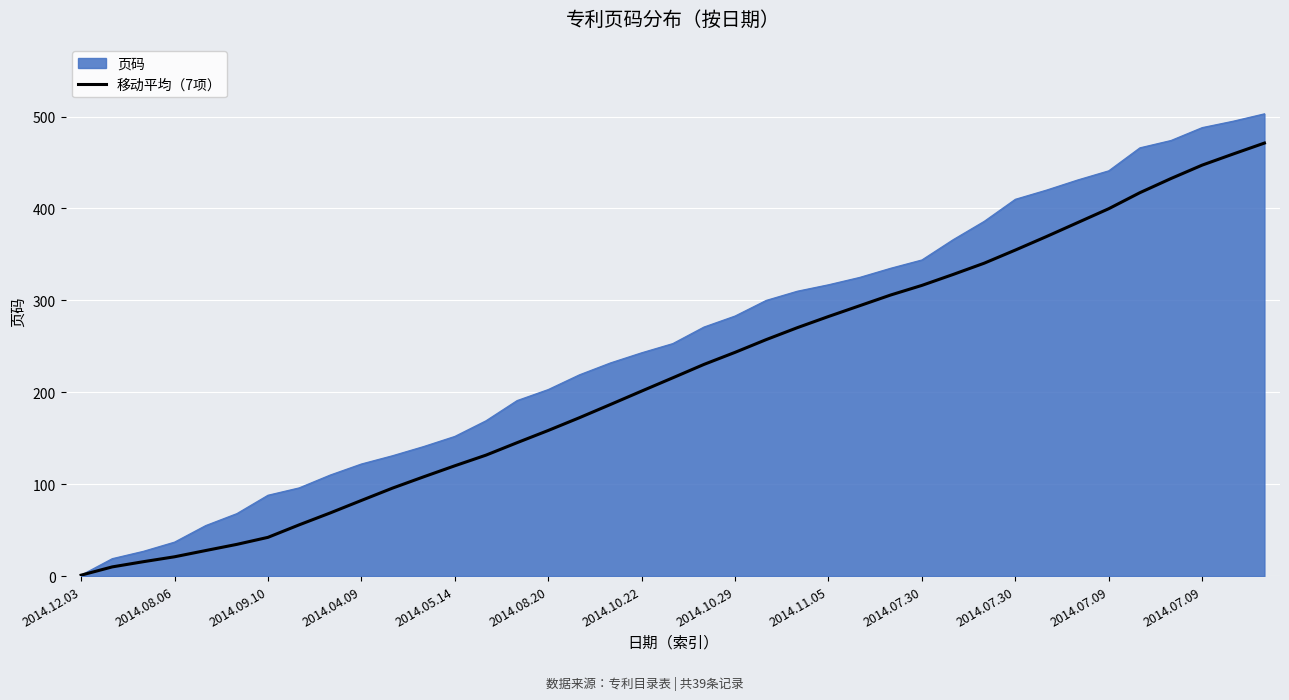

What is the maximum value for 移动平均（7项）?

471.1